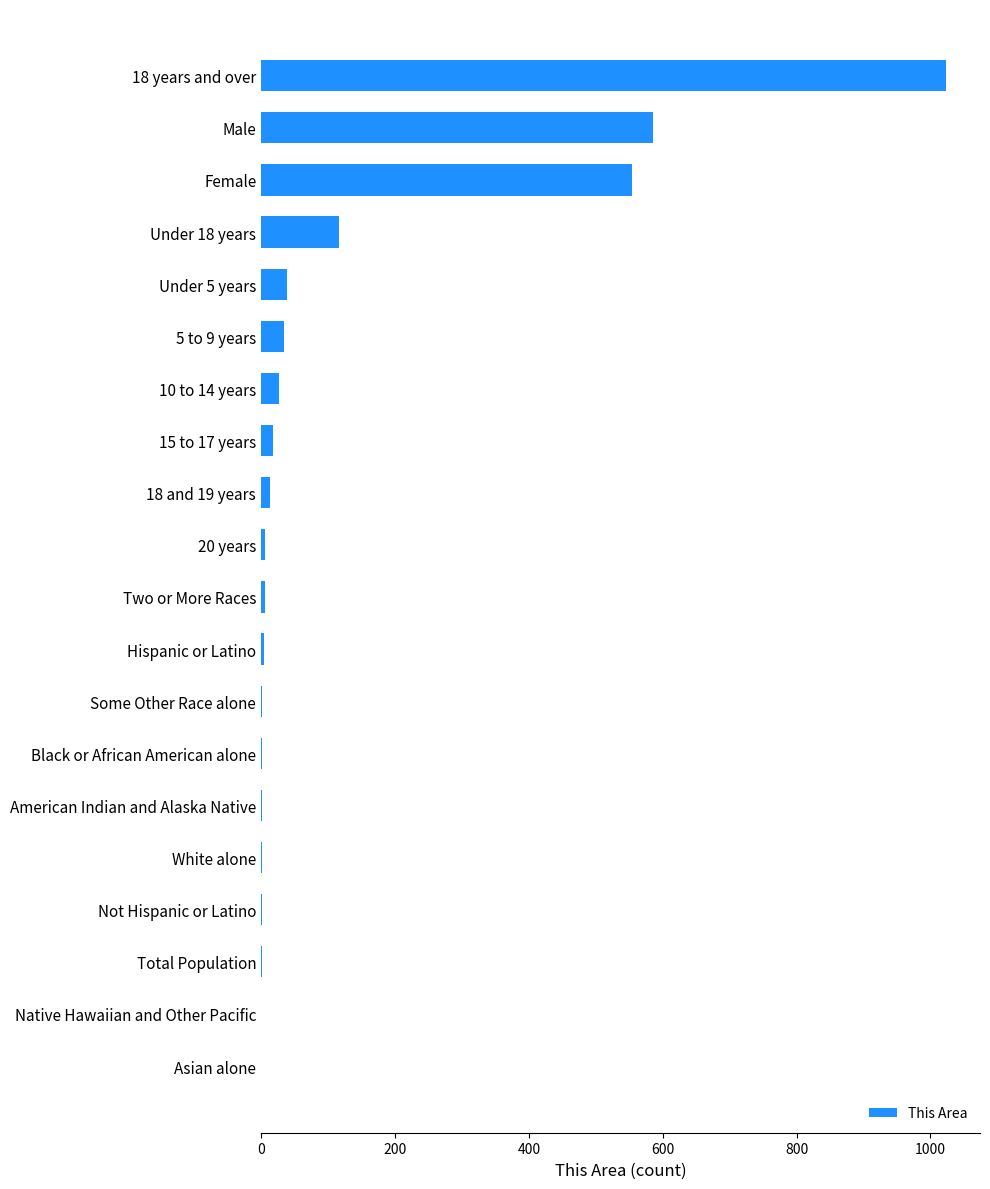

True or false: the data shows 586 at Male.

True